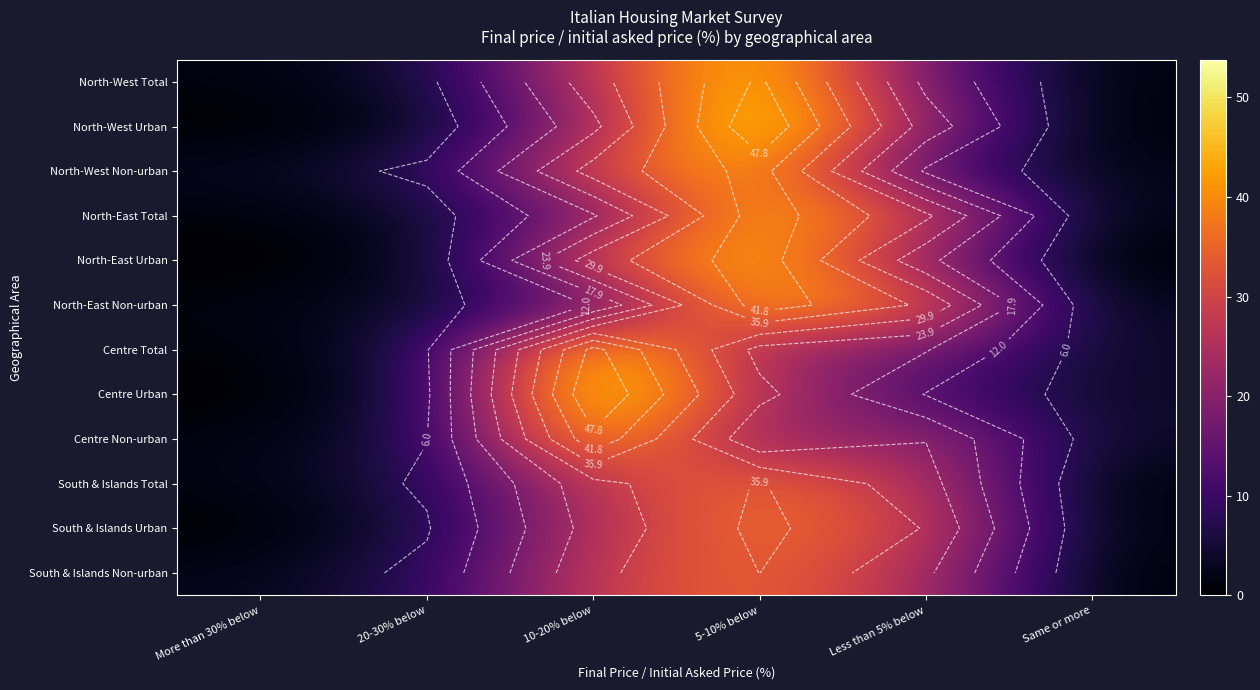

At which label does North-East Urban reach its peak?

5-10% below